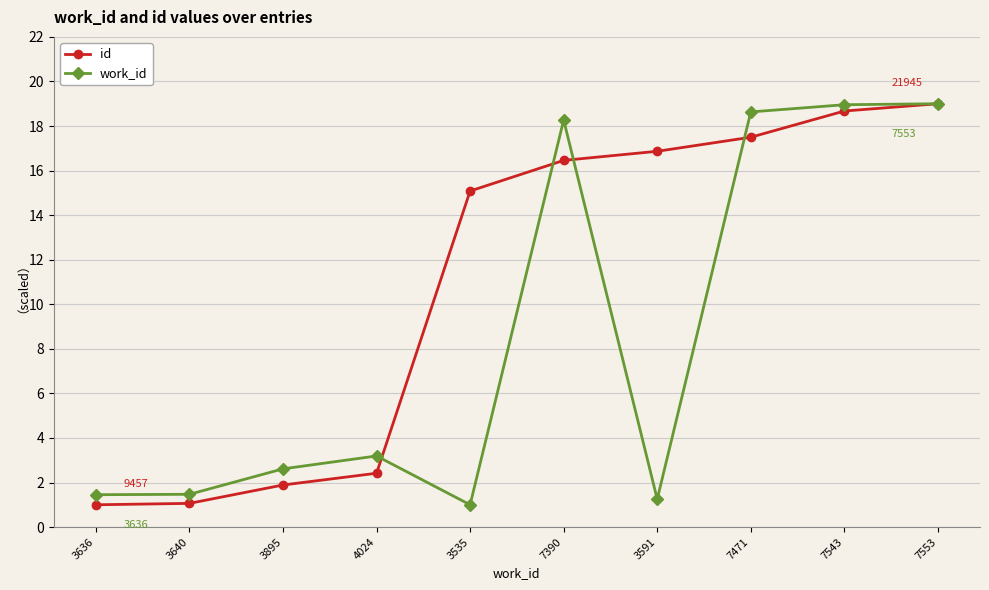

List the series in order of their overall mean, lowest first.

work_id, id